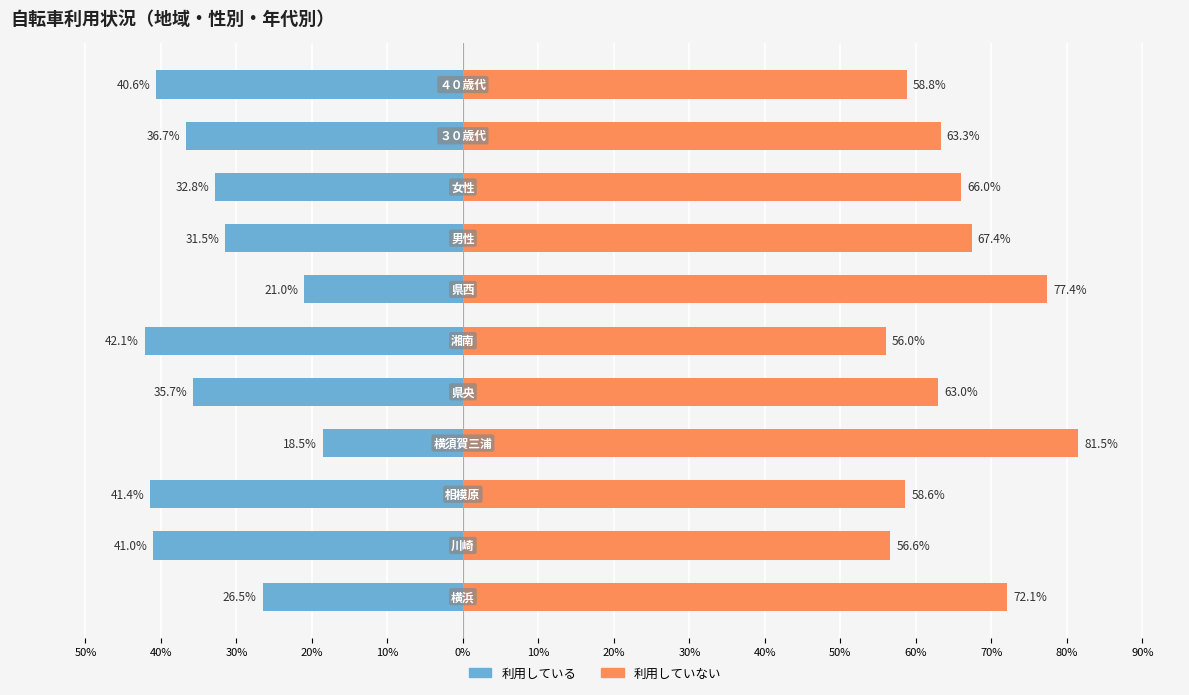

Is the value of 利用していない at 50% greater than the value of 利用している at 10%?

Yes